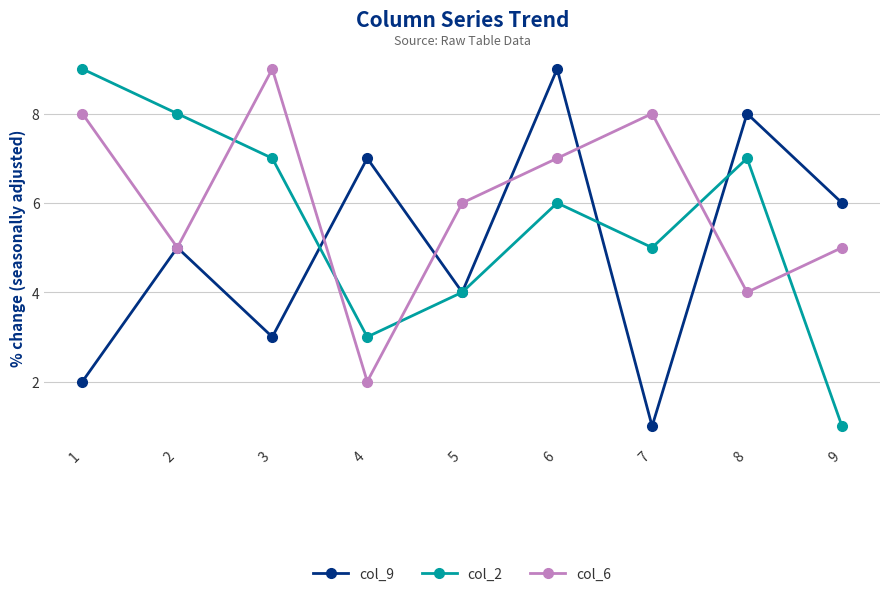

Which series changed the most between 7 and 8?

col_9